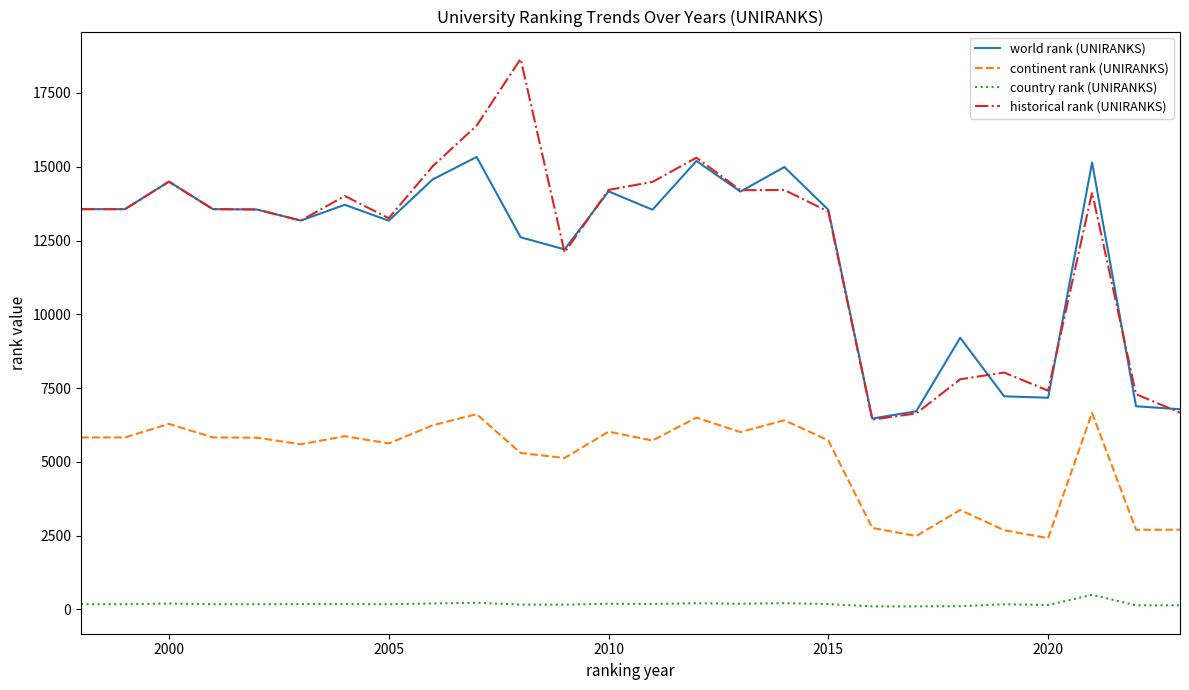

What is the average value of the historical rank (UNIRANKS) series?

12371